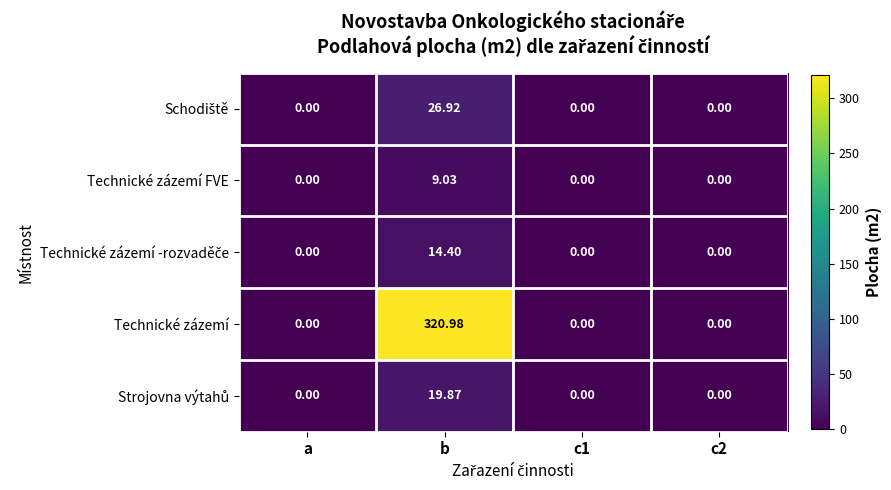

Which series has the widest spread of values?

Technické zázemí